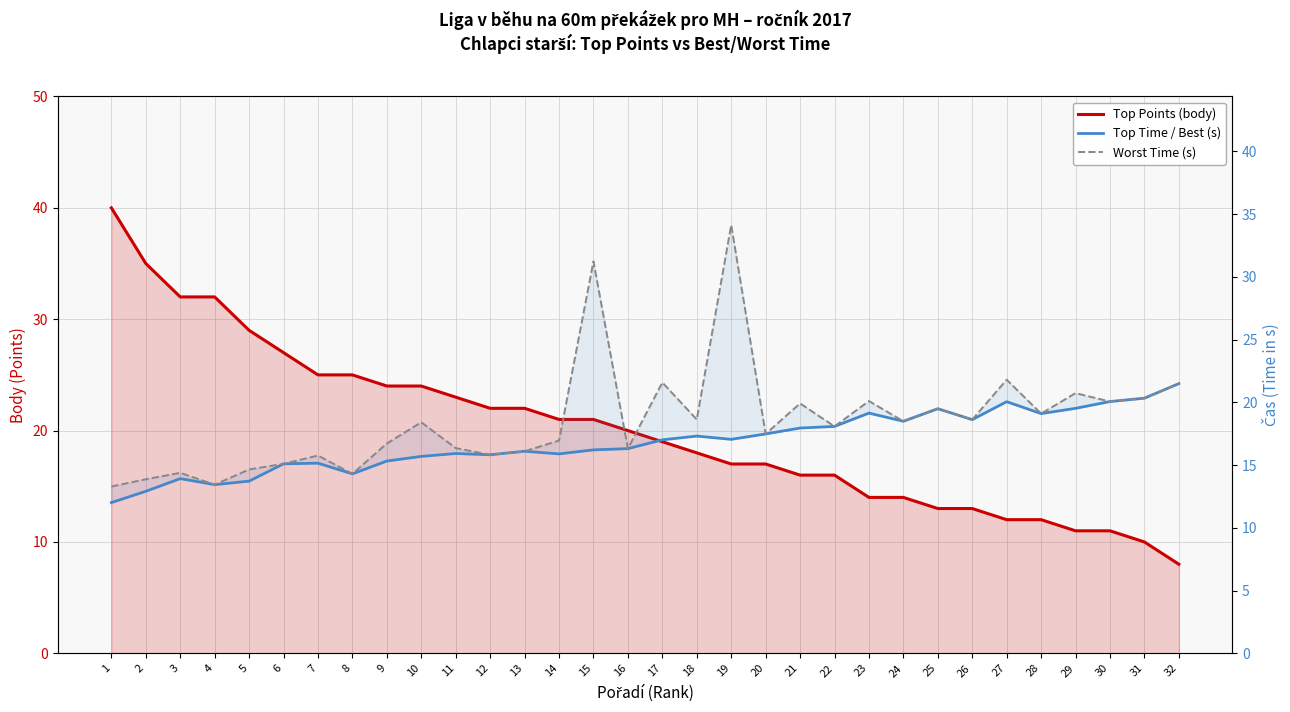

At which category does Worst Time (s) reach its first local peak?

3